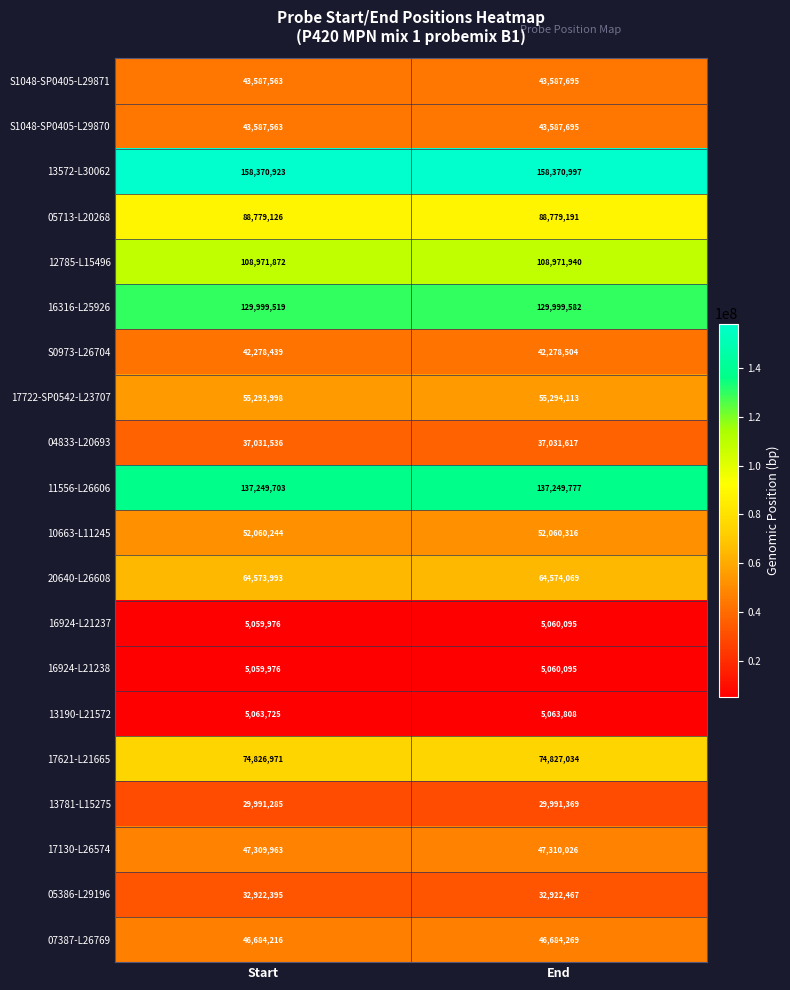

Which label corresponds to the largest value in the chart?

End